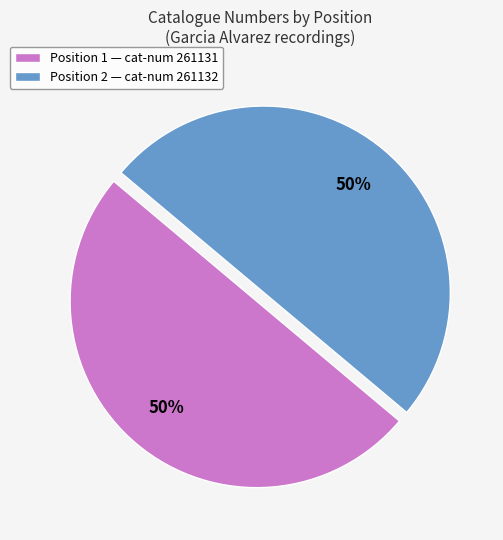

Approximately how many times larger is the value at Position 1 — cat-num 261131 compared to Position 2 — cat-num 261132?

1.0